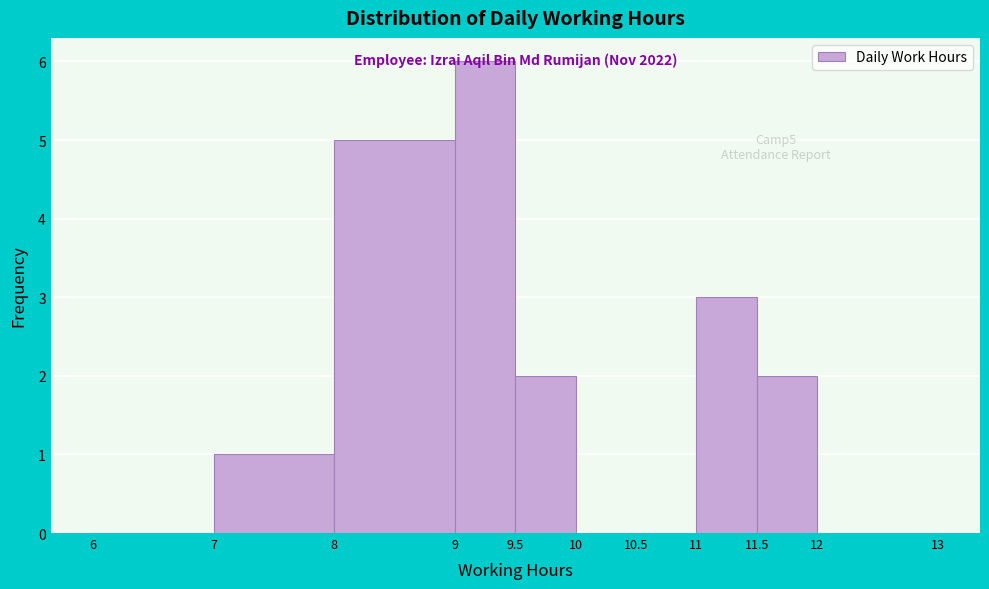

Which range on the x-axis has the tallest bar?

9 to 9.5